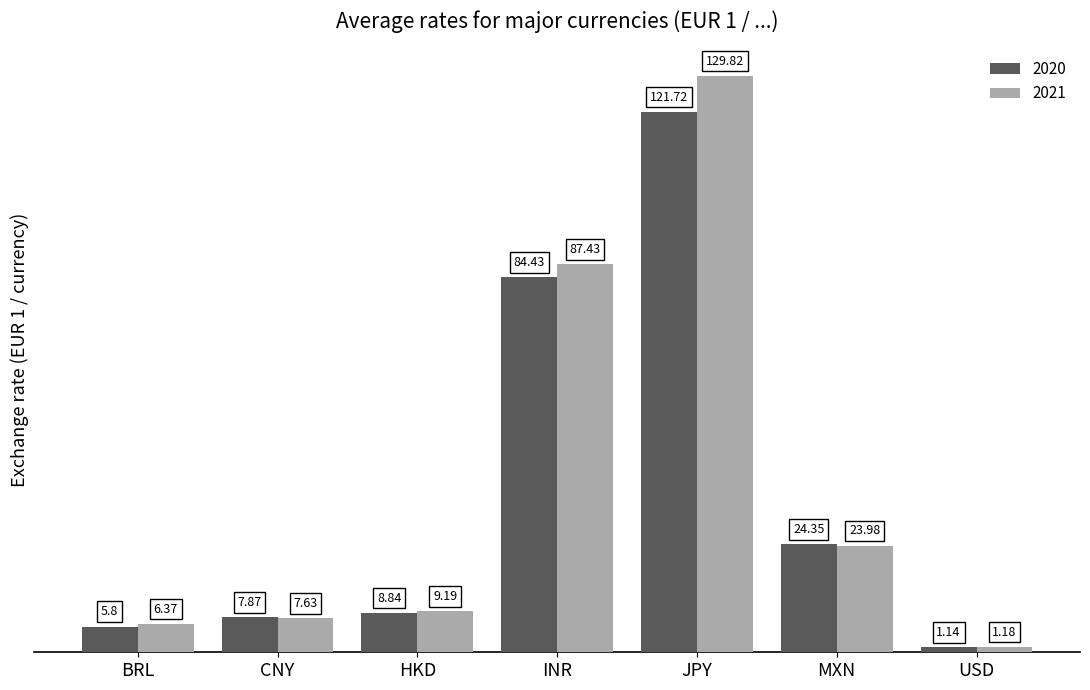

List the series in order of their overall mean, lowest first.

2020, 2021